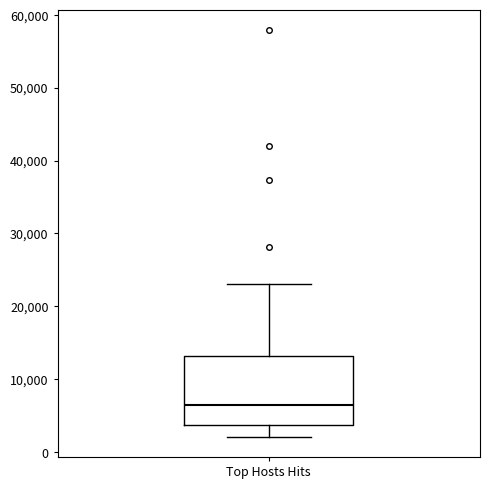

Transcribe this box plot: give where the median line is, the range the box spans, and where the two whiskers end, as read against the y-axis. The values are not printed on the chart, so give them approximately, as read against the axis.

median 6000, box 4000 to 13000, whiskers 2000 to 23000